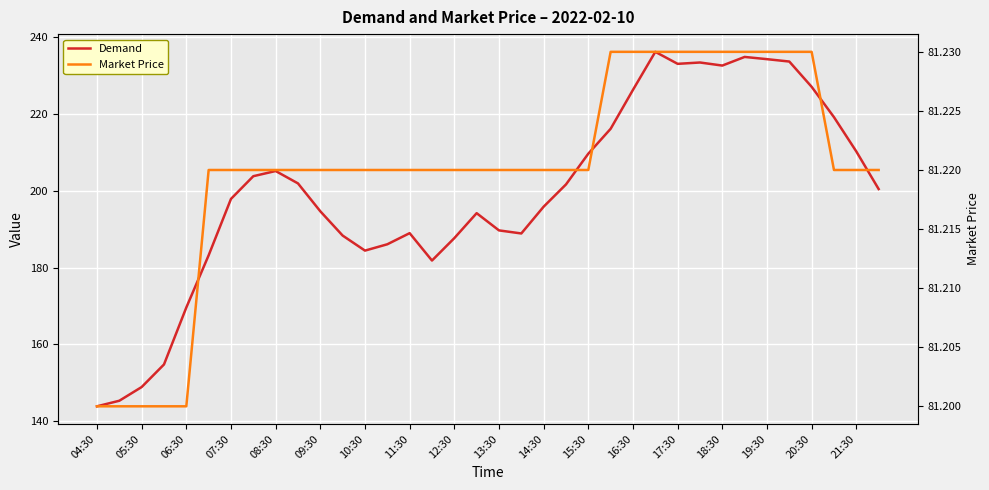

The Market Price series shows 81.2 at 29. True or false?

True